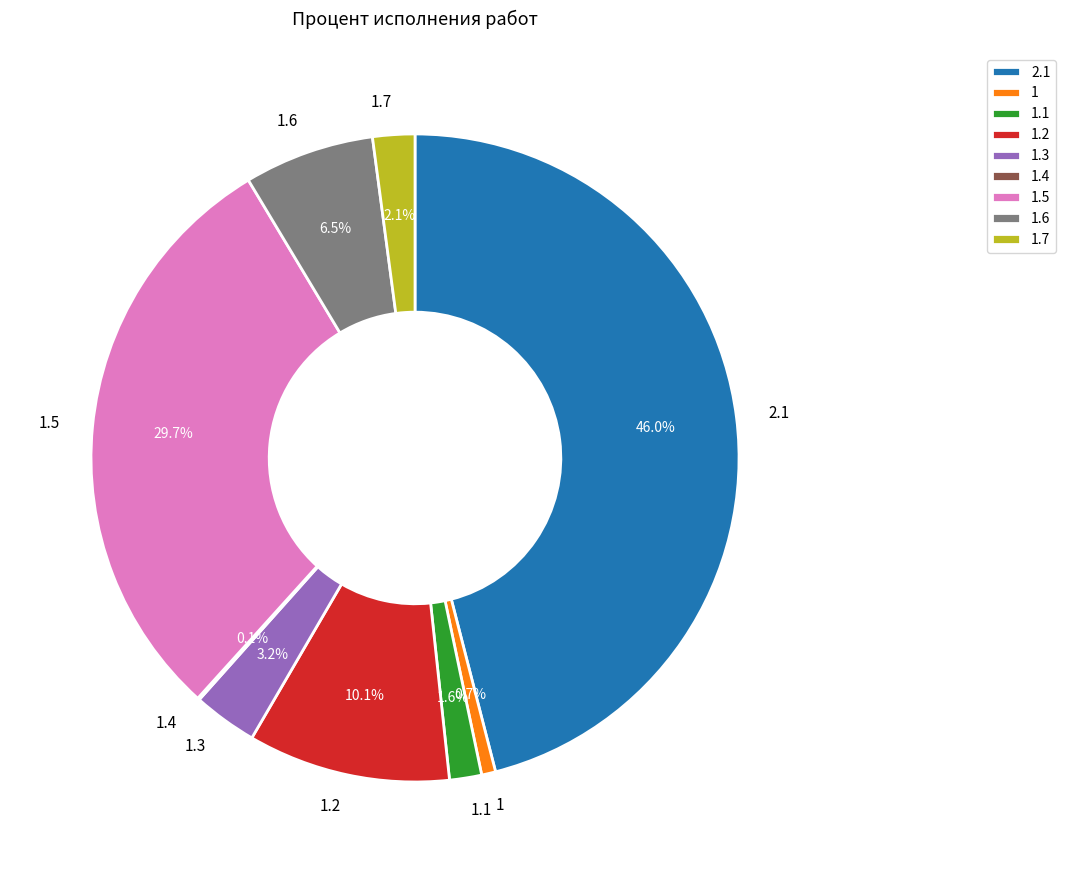

How much of the chart is everything except 1.3?

96.8%